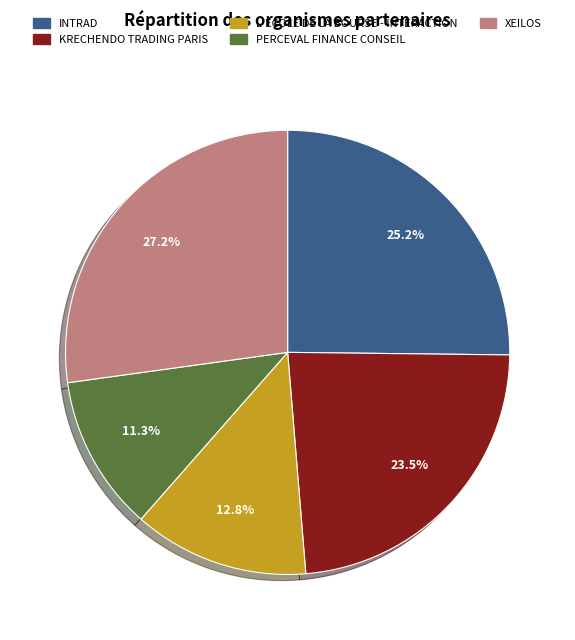

Which slice is the smallest?

PERCEVAL FINANCE CONSEIL